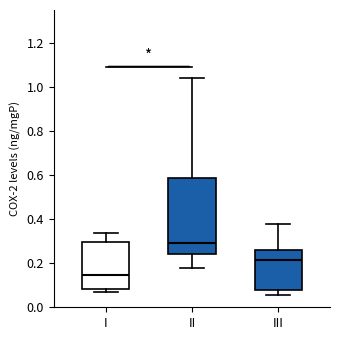

Which box's median line is the highest?

II